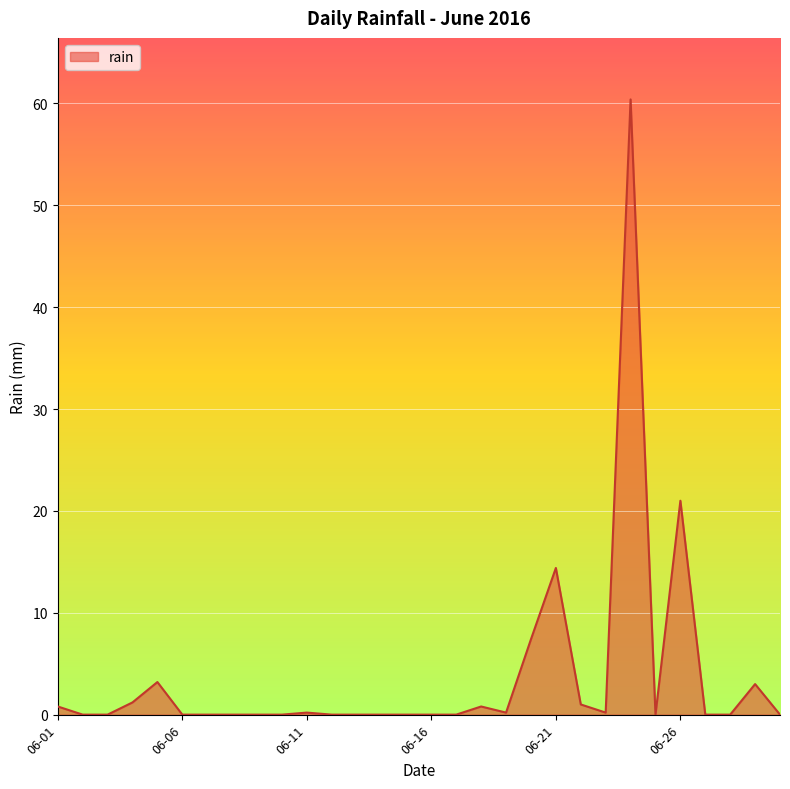

What is the maximum value shown in the chart?

60.4